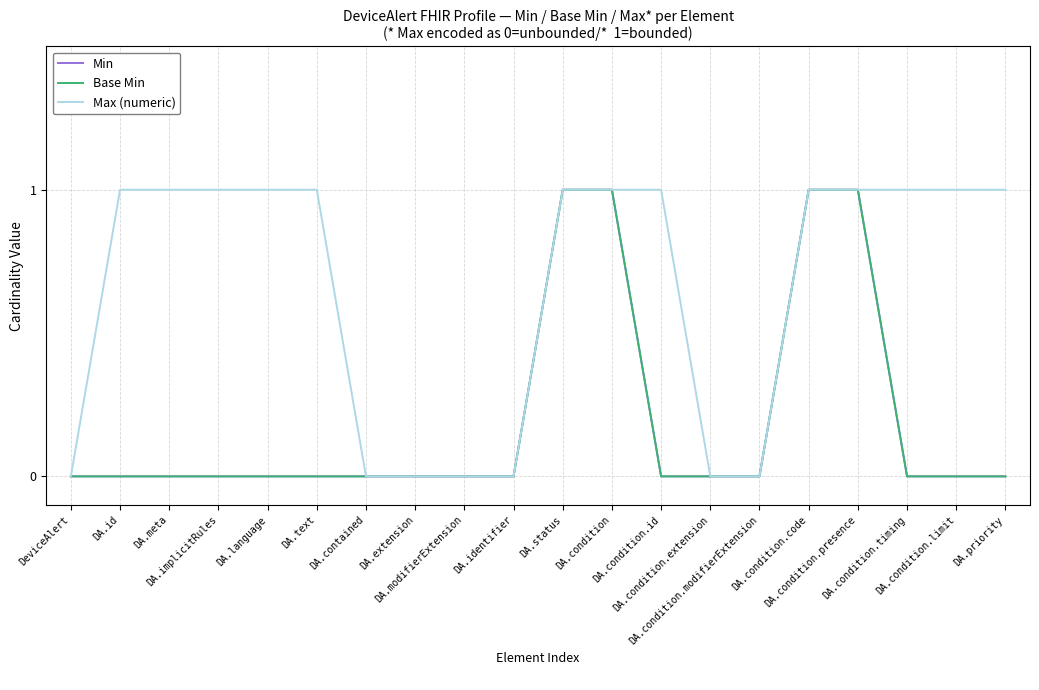

Does the chart have visible grid lines?

Yes